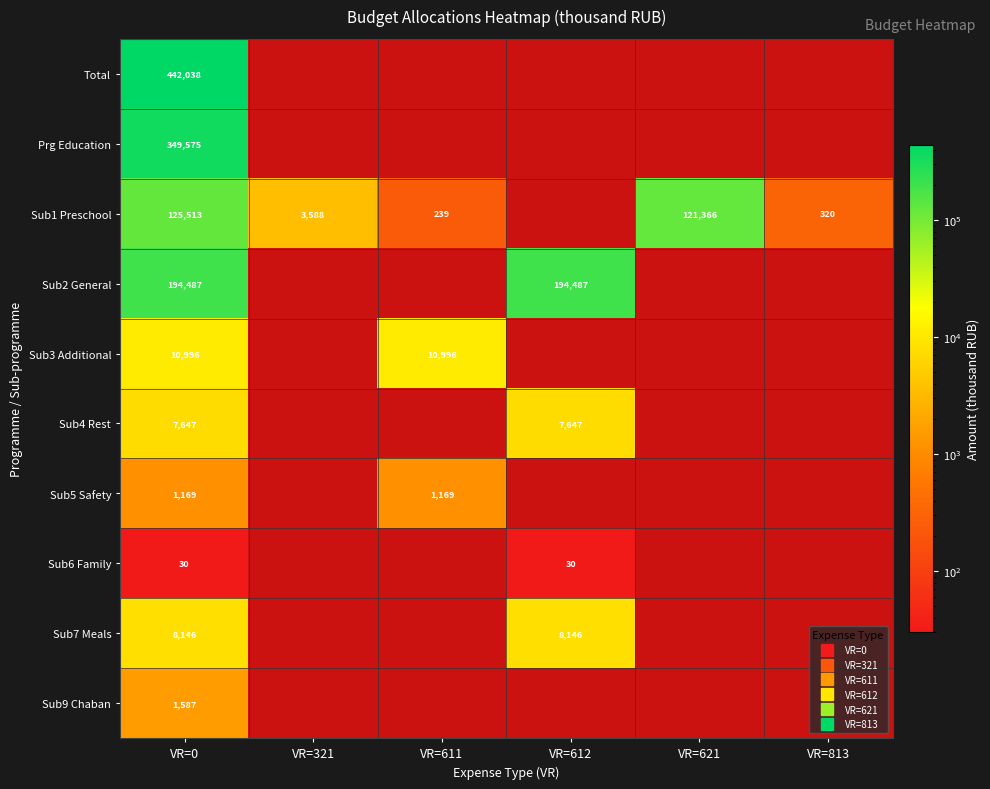

At how many categories does at least one series exceed 344874?

1